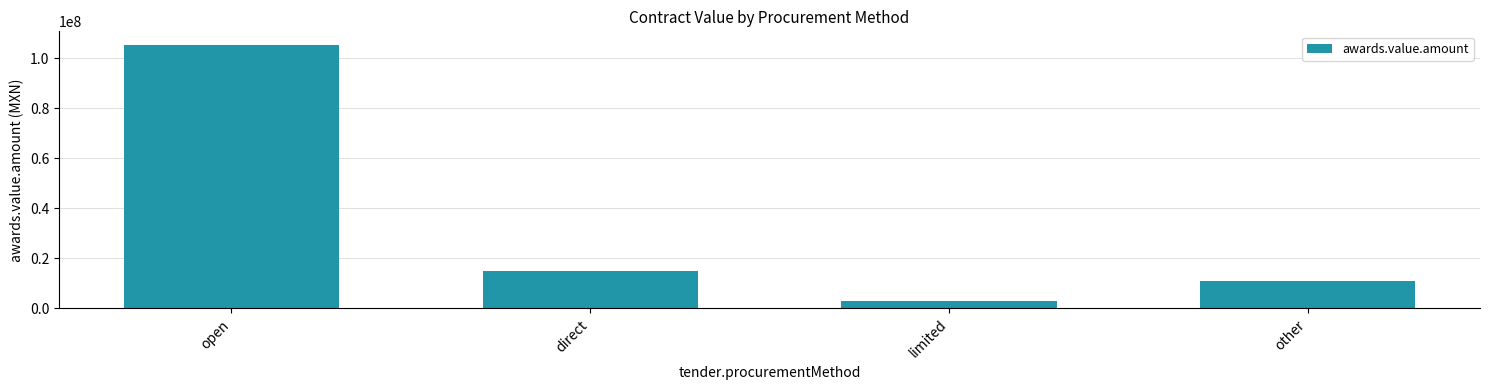

What is the change in value from direct to limited?

-12200412.0